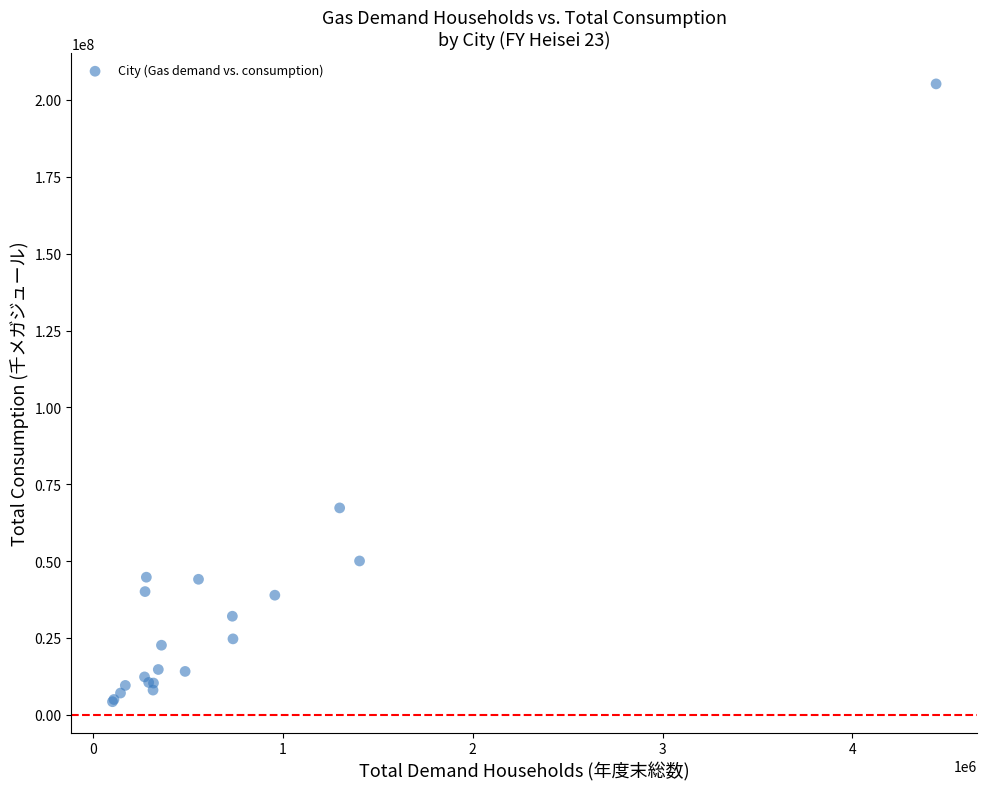

What Y value in the scatter plot is closest to 104738772?

67296640